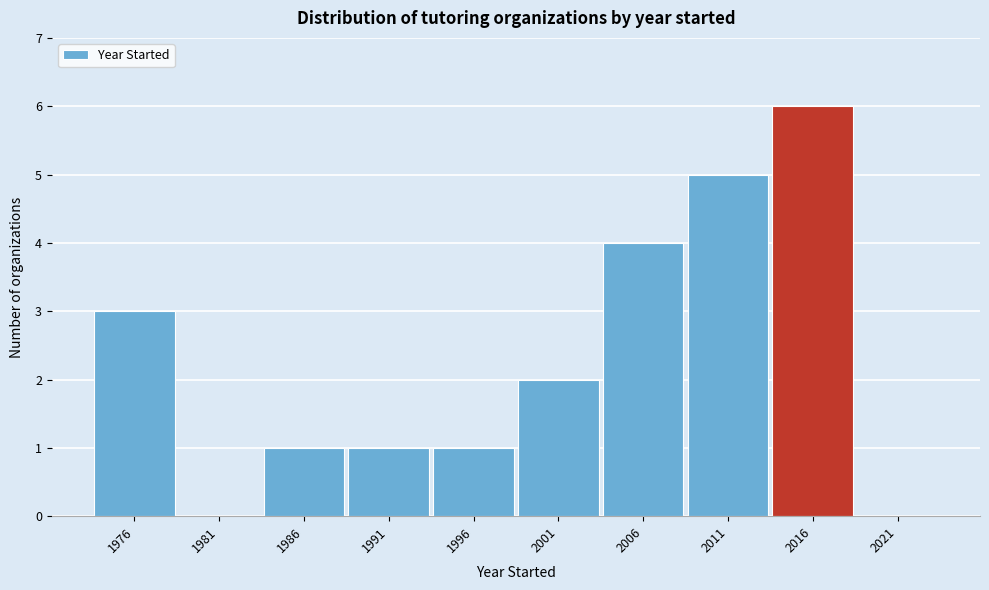

Reading left to right, extract all data points from this chart.

1976=3	1981=0	1986=1	1991=1	1996=1	2001=2	2006=4	2011=5	2016=6	2021=0